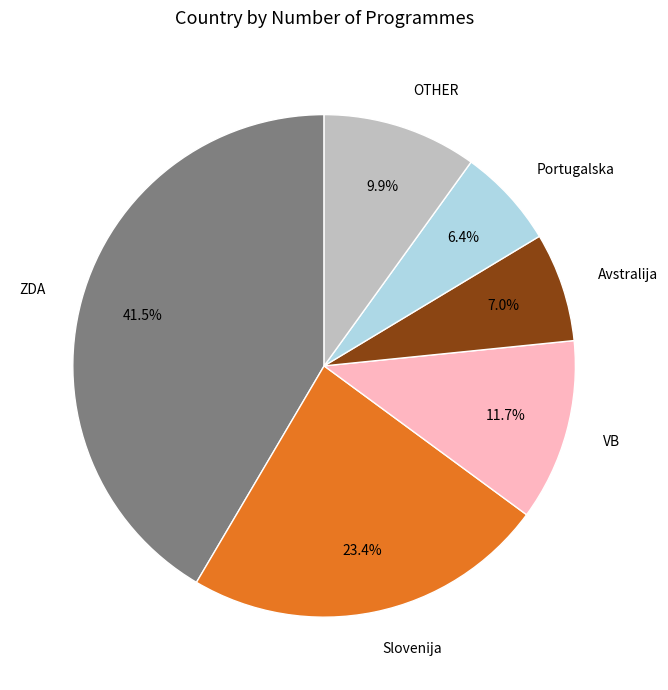

Is it true that ZDA is 56% of the pie?

False